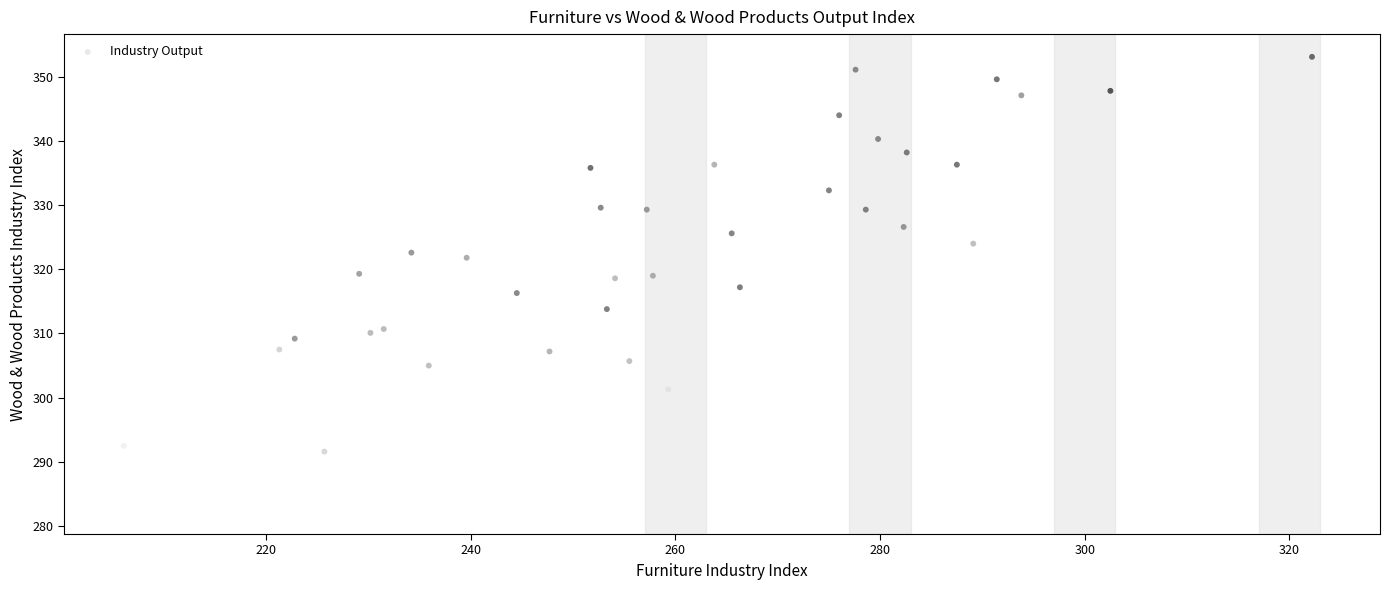

What is the range of X values (max minus min)?

116.1